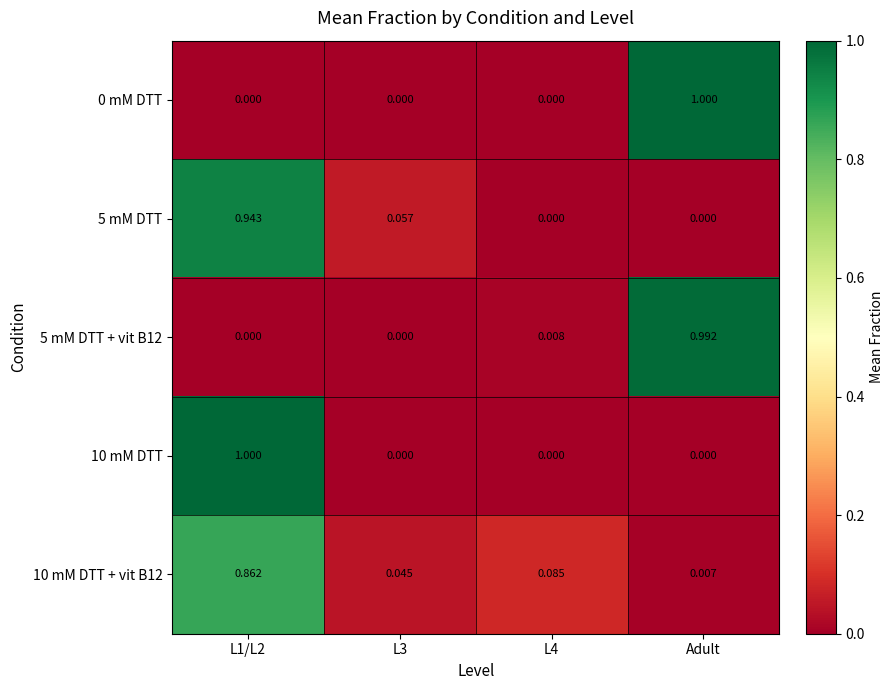

Is the value of 0 mM DTT at L4 greater than the value of 5 mM DTT + vit B12 at Adult?

No